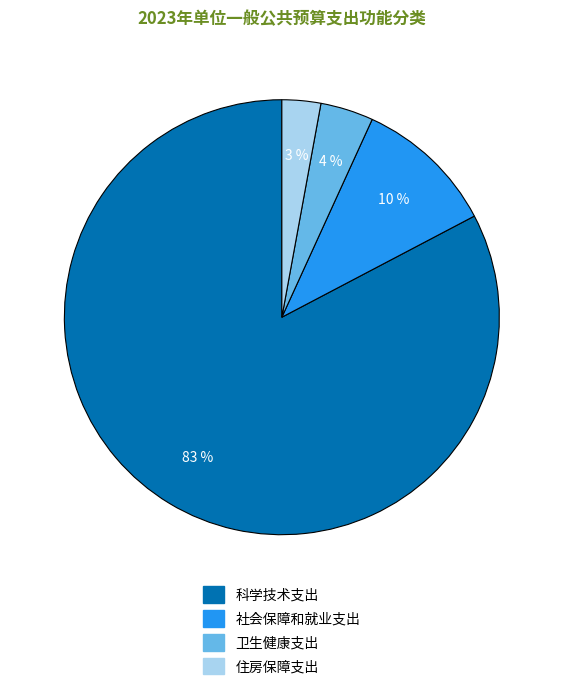

Which has a higher value, 社会保障和就业支出 or 科学技术支出?

科学技术支出